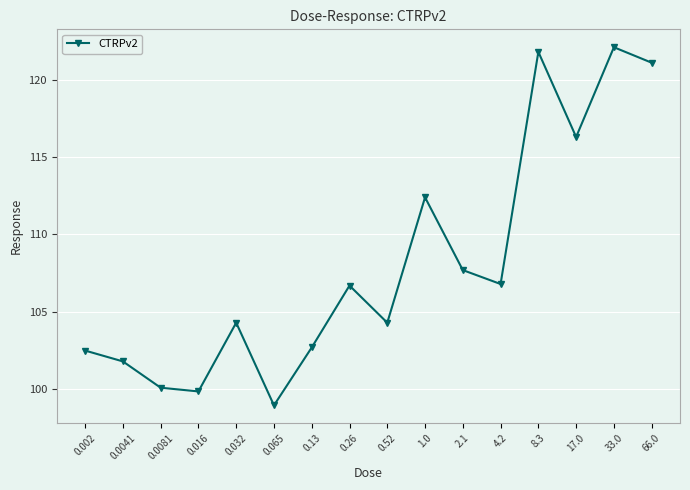

What is the difference between the maximum and second lowest values?

22.2